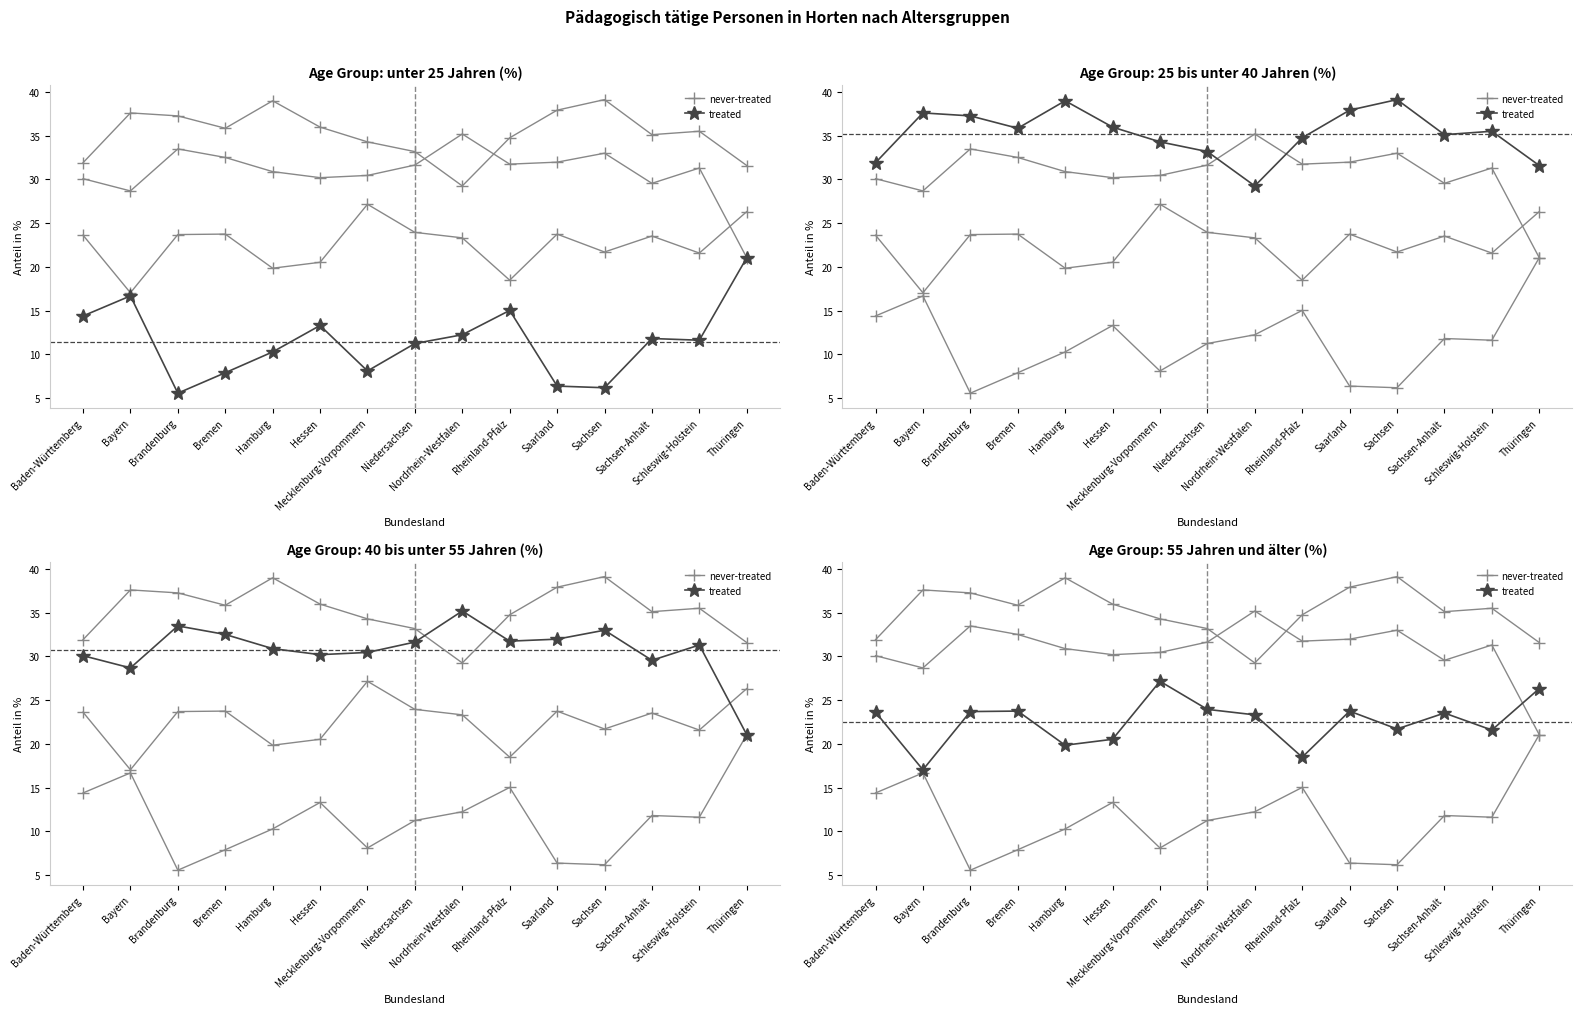

Where does the never-treated series first go above 11?

Baden-Württemberg